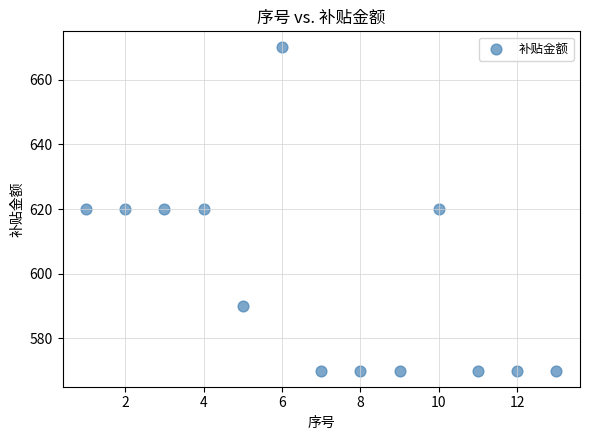

What is the range of Y values (max minus min)?

100